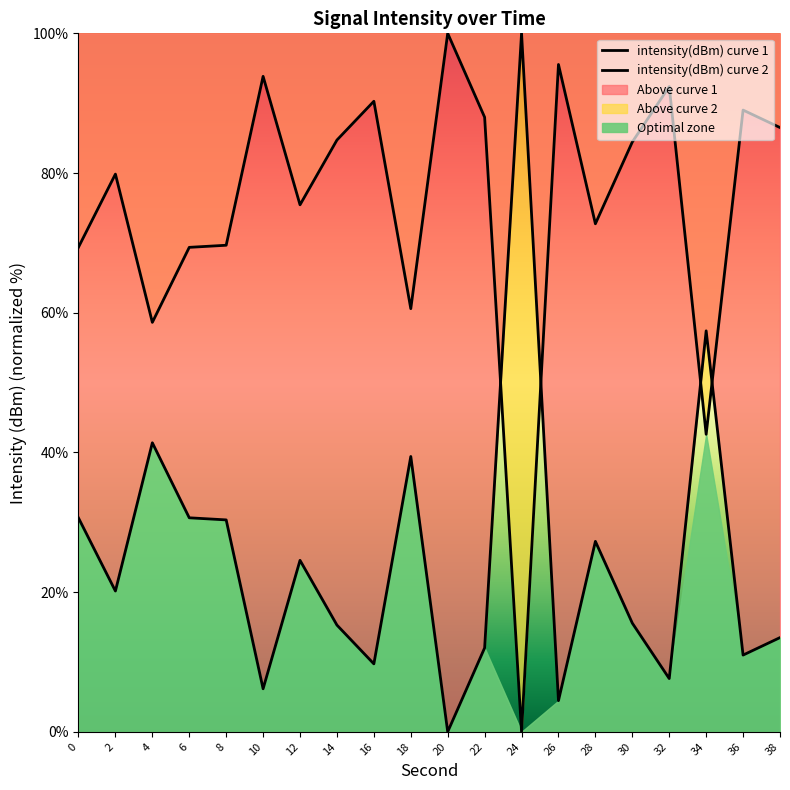

What is the greatest value displayed?

100.0